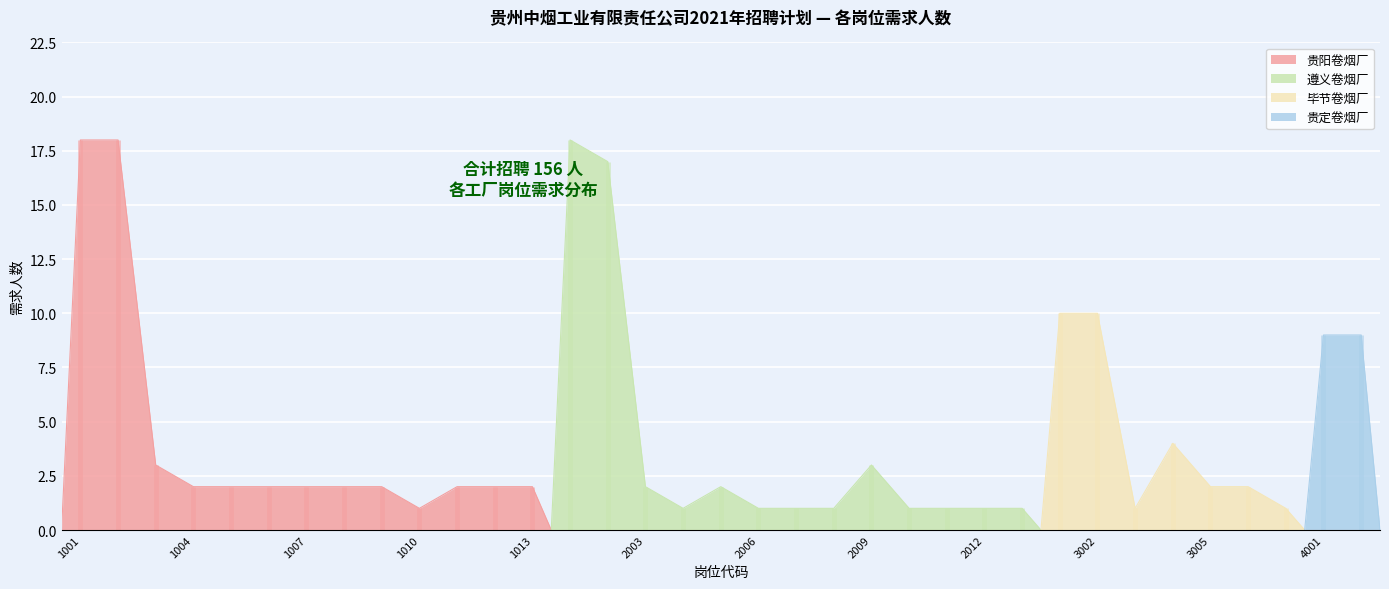

What is the sum of the values at 3003 and 2012?

2